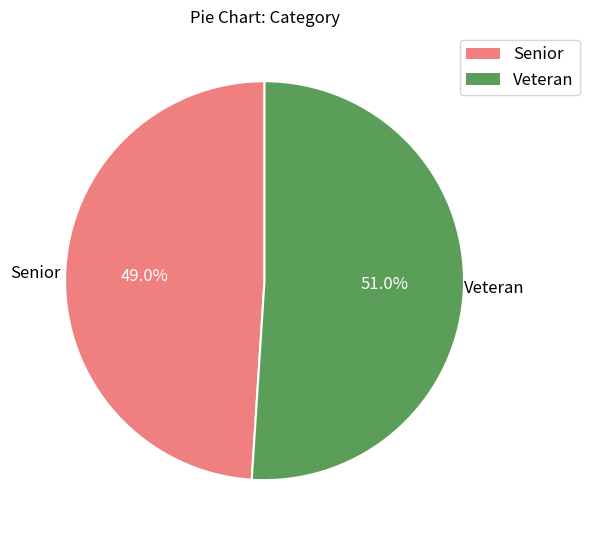

To the nearest percent, what is the average slice percentage?

50%